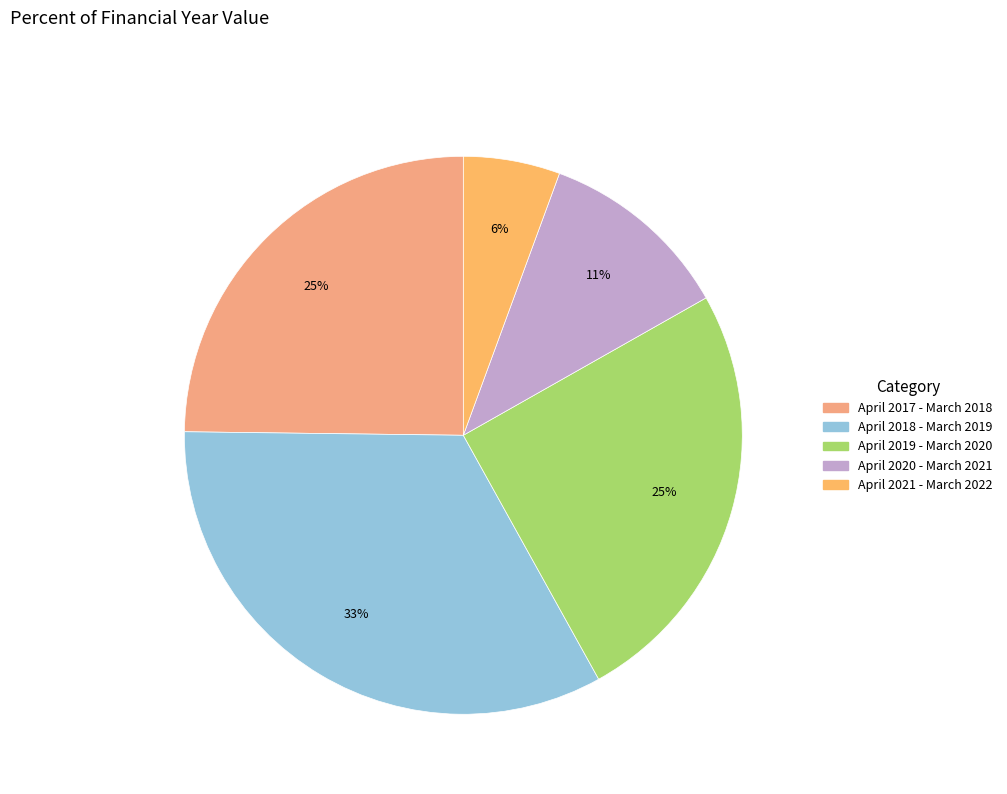

To the nearest percent, what portion does April 2020 - March 2021 represent?

11%